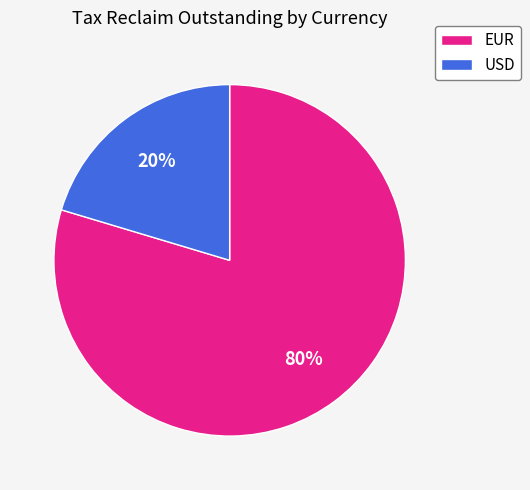

To the nearest percent, what is the average slice percentage?

50%